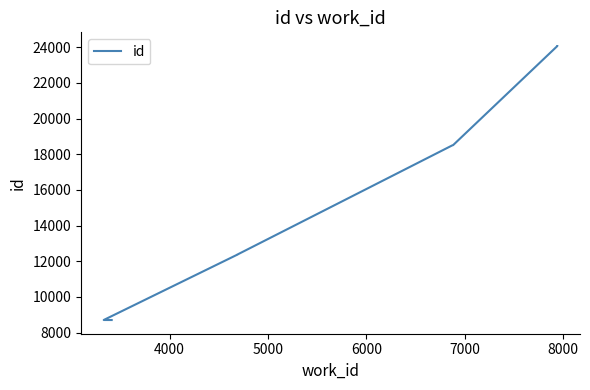

What is the value of the 7th point from the left?

18507